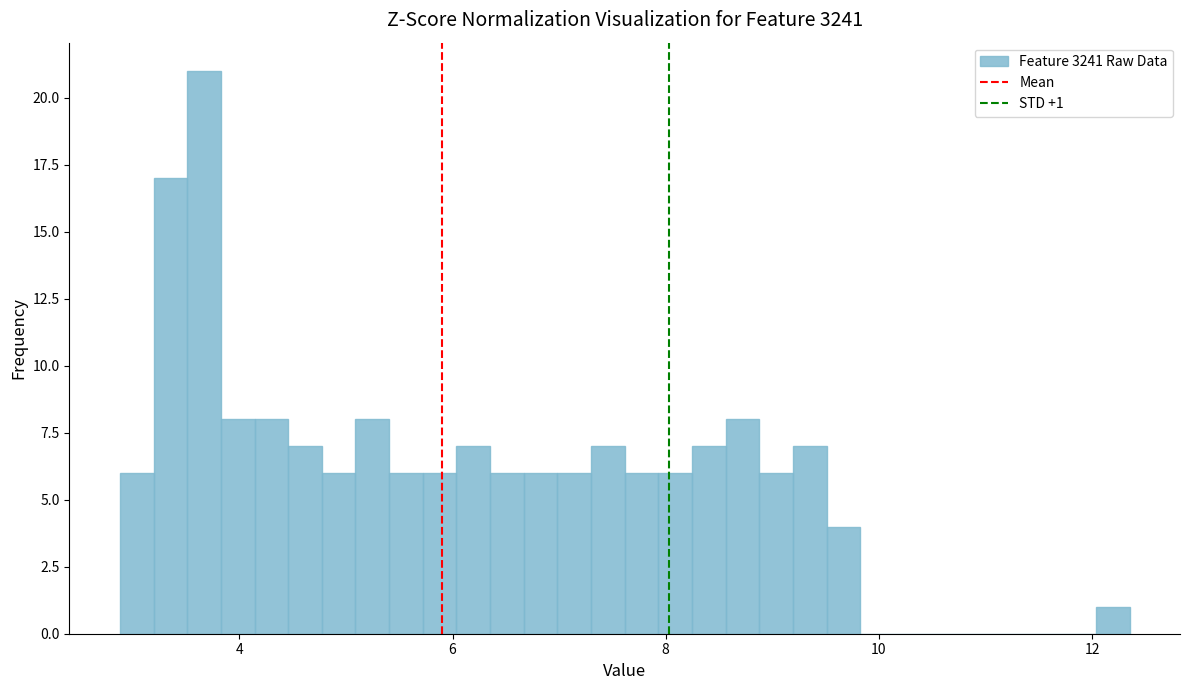

Around what value on the x-axis is the tallest bar? Give the approximate position of its centre, as read against the axis.

3.6